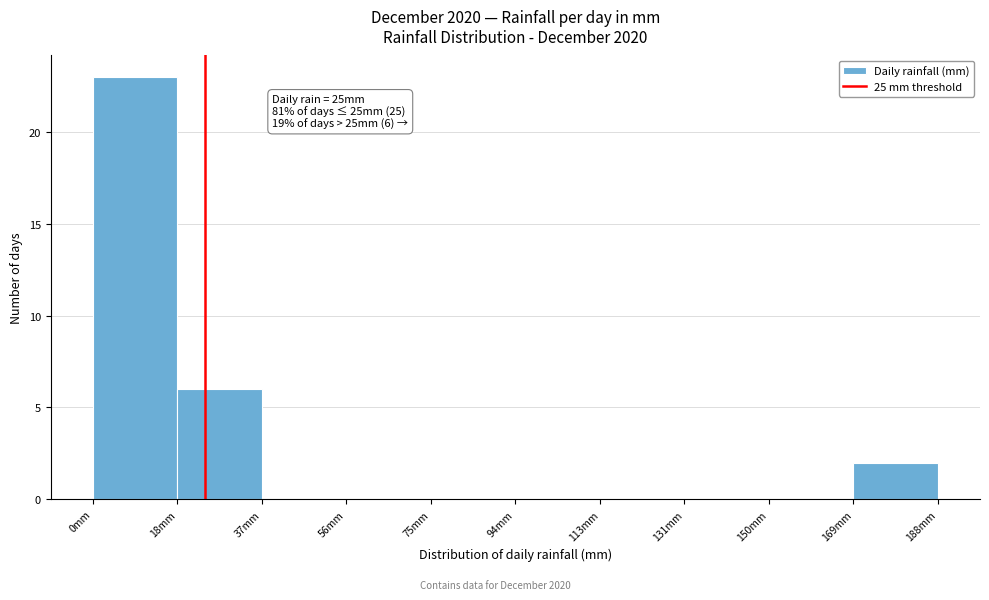

Which range on the x-axis has the tallest bar?

0 to 18